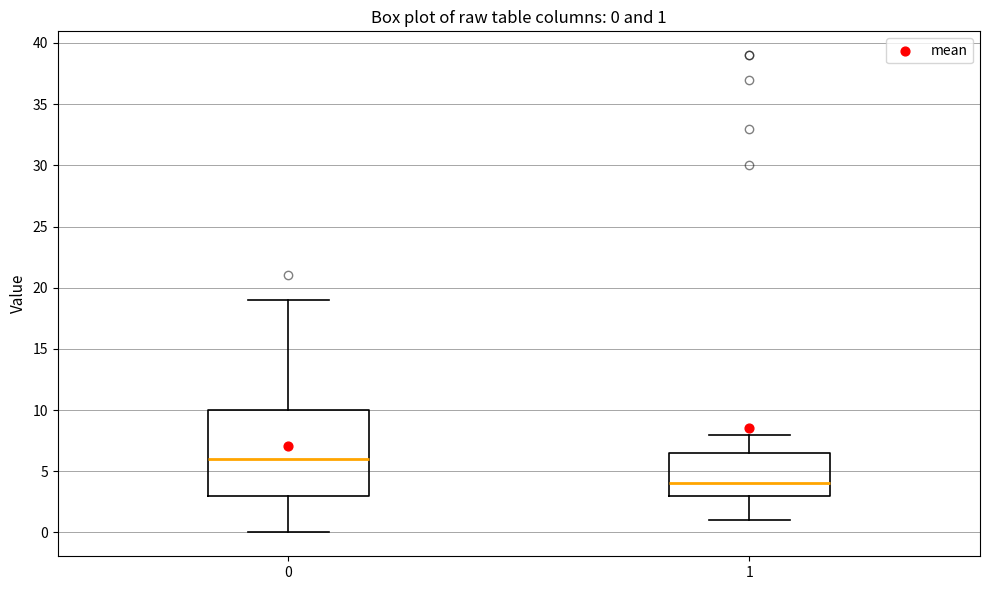

Comparing the boxes themselves (not the whiskers), which one is the tallest?

0